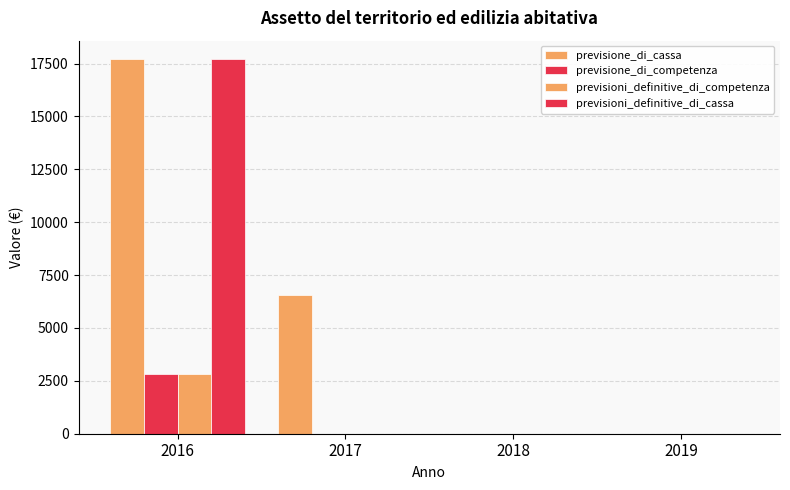

Which label corresponds to the largest value in the chart?

2016